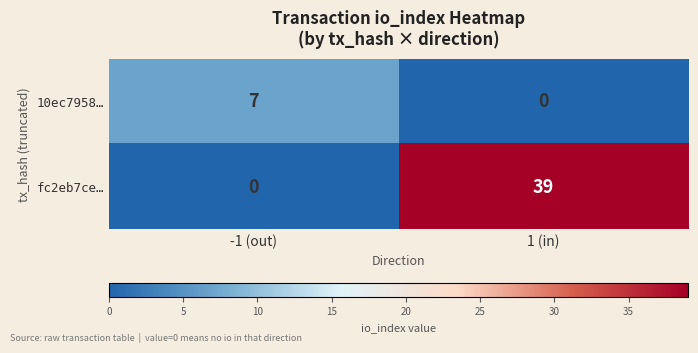

At which category does the chart reach its peak across all series?

1 (in)